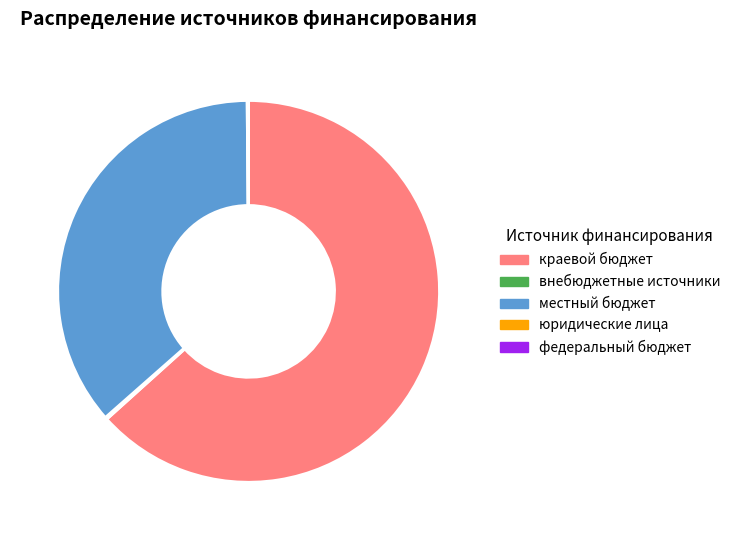

Approximately how many times larger is the value at местный бюджет compared to краевой бюджет?

0.6